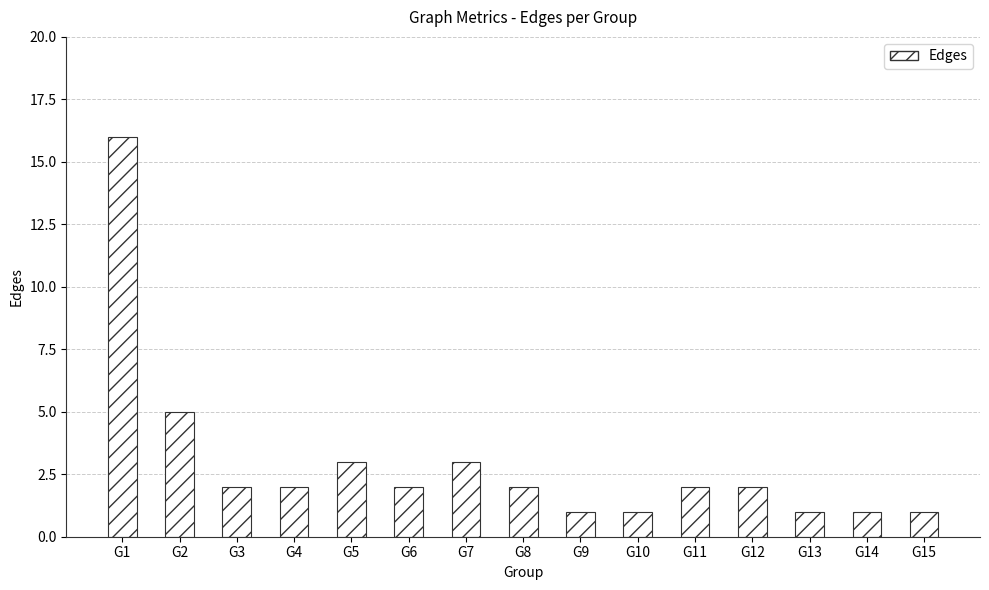

At which category does the chart reach its peak across all series?

G1